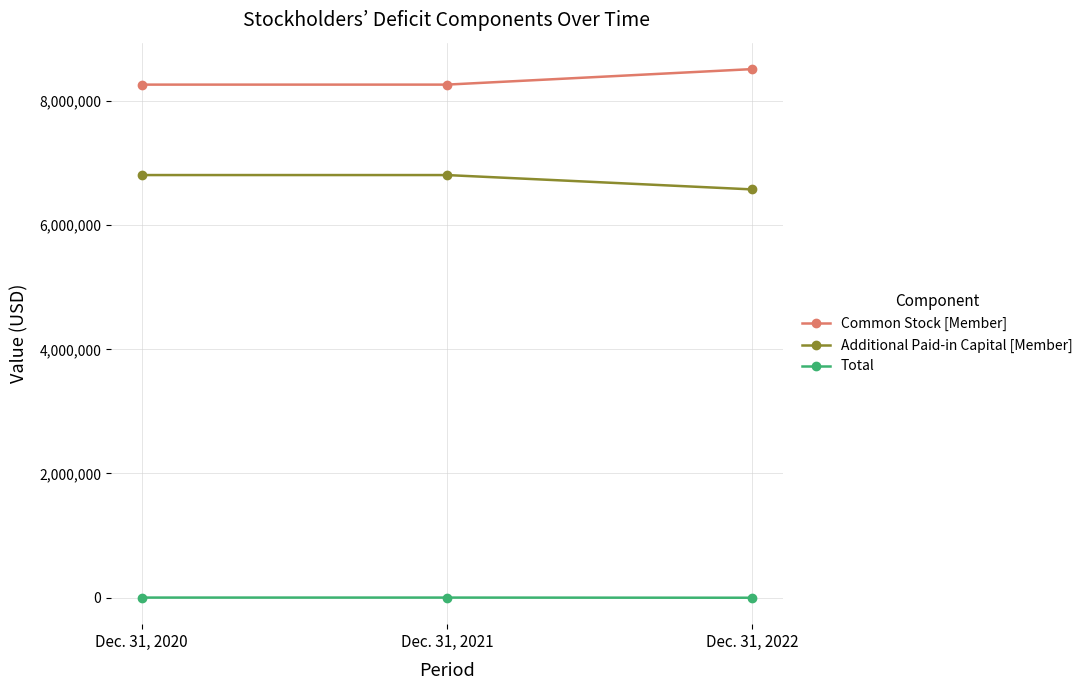

The value of Common Stock [Member] at Dec. 31, 2020 is 8264530. True or false?

True